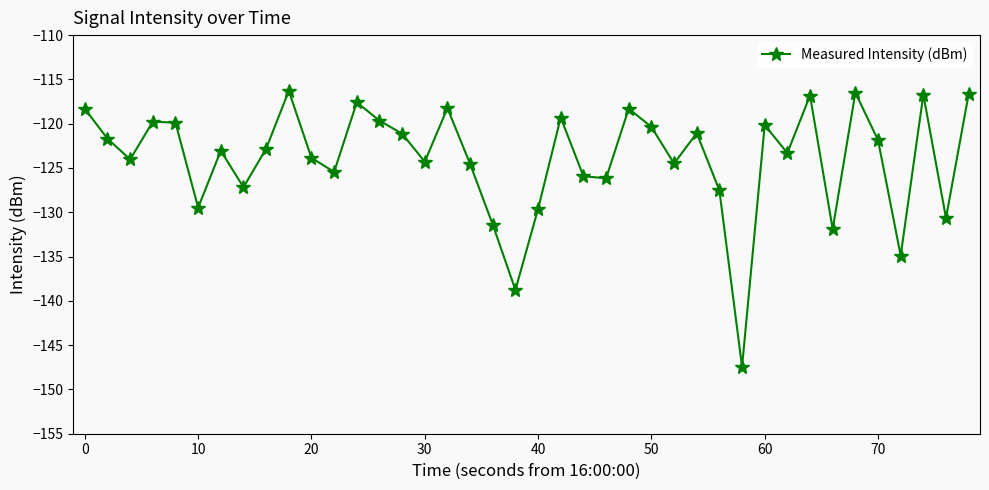

What is the value of the 5th point from the left?

-119.9